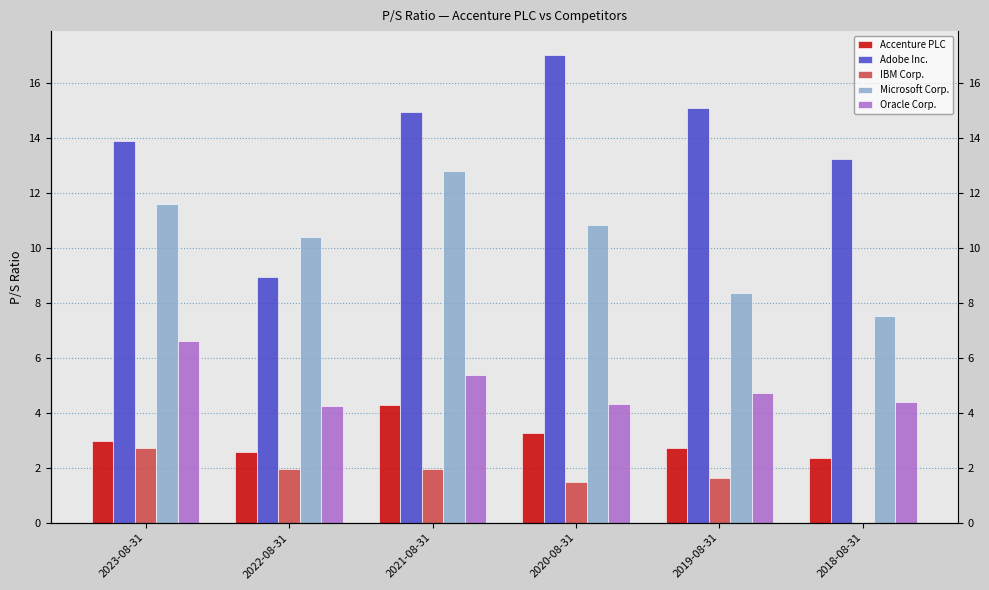

Which category has the lowest value in the Accenture PLC series?

2018-08-31